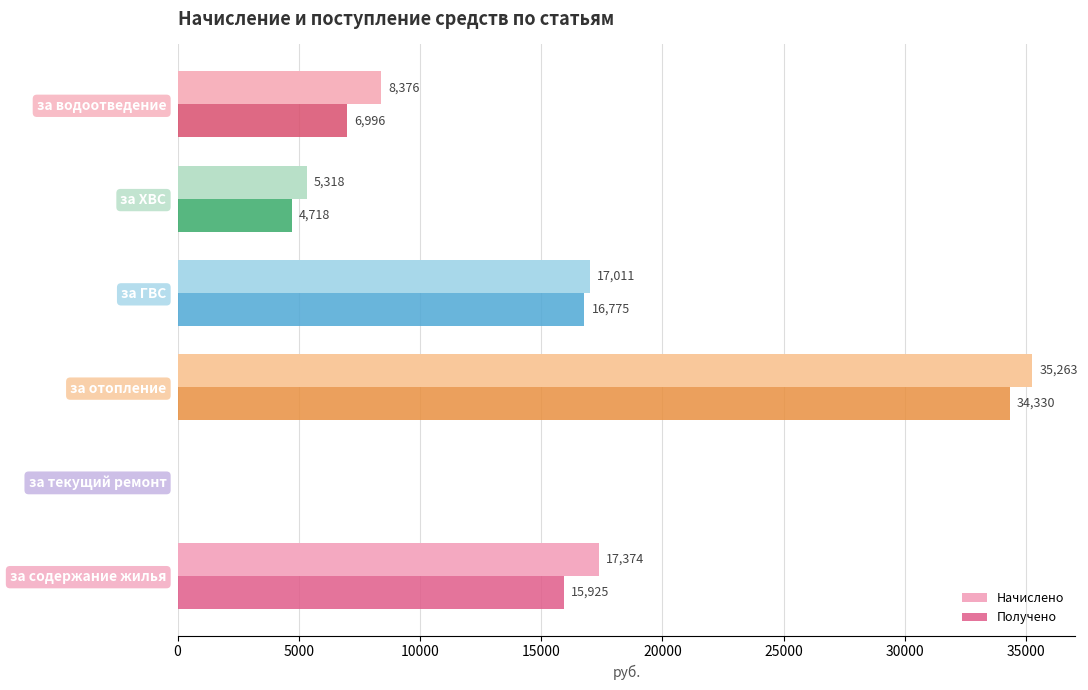

The Получено series shows 21863.1 at за содержание жилья. True or false?

False